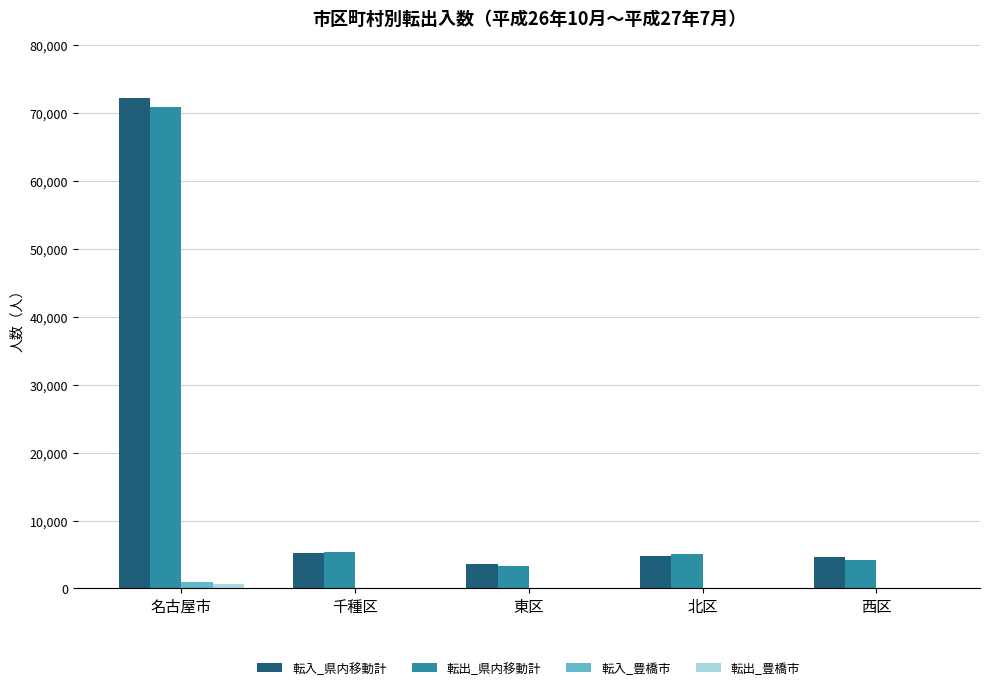

What is the difference between the 転入_県内移動計 values at 北区 and 東区?

1177